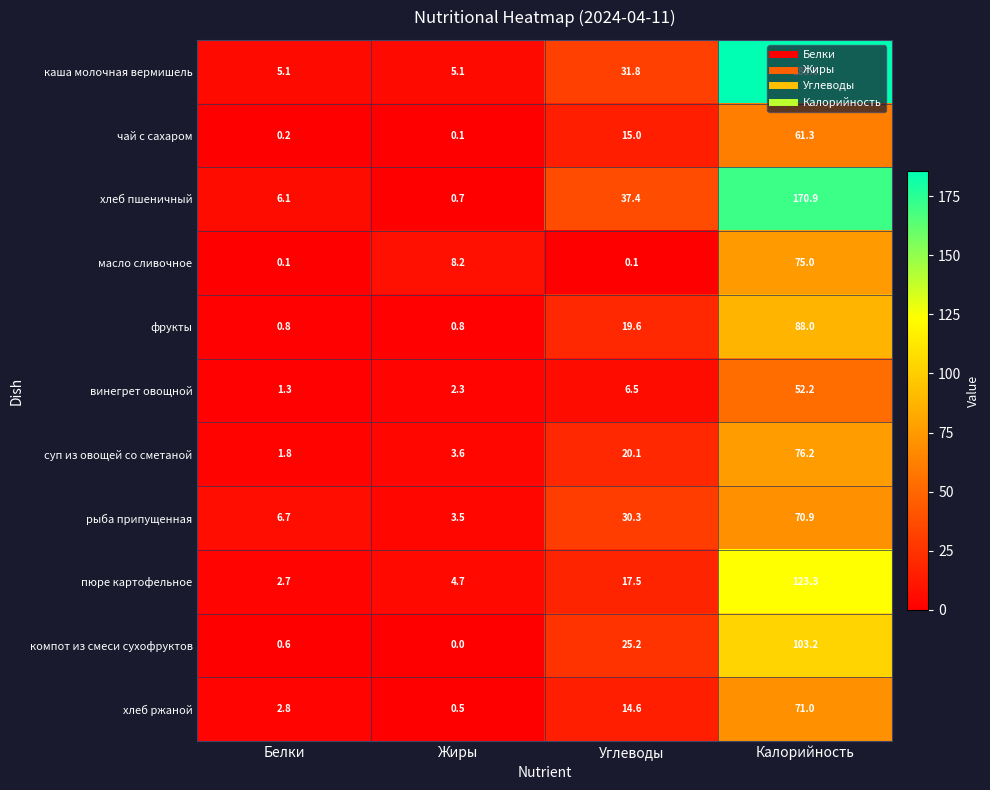

At which label is суп из овощей со сметаной closest to 39?

Углеводы